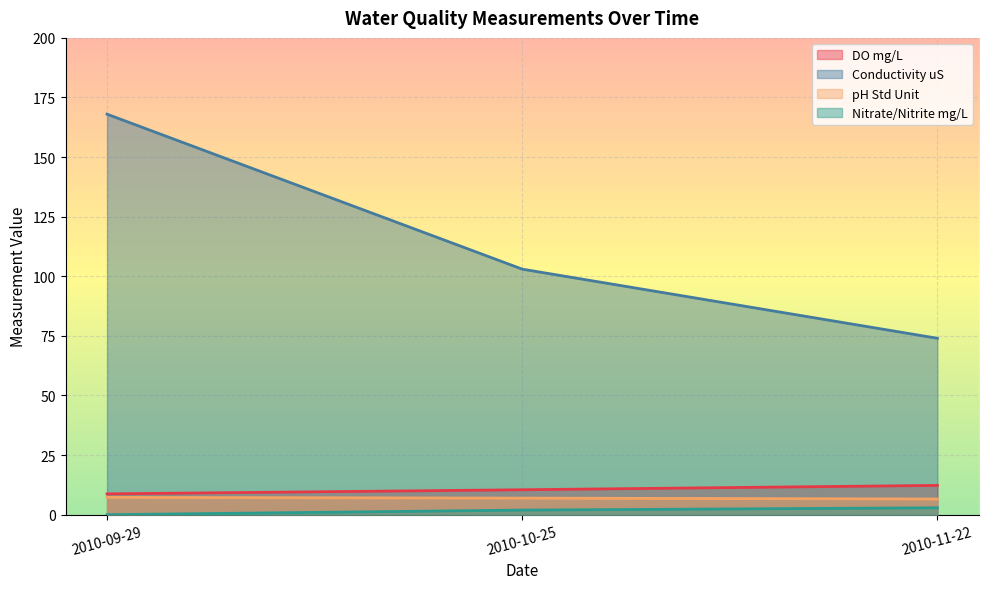

Which series changed the most between 2010-09-29 and 2010-11-22?

Conductivity uS